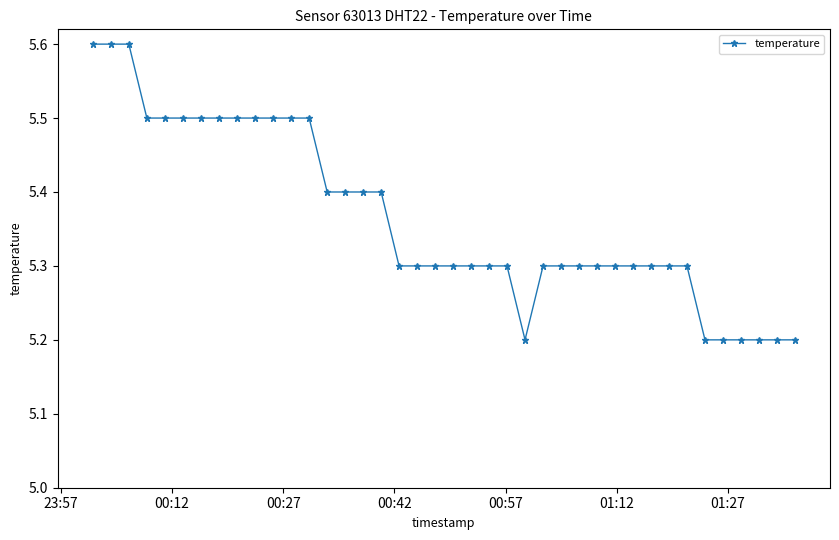

Count the values in the range 5 to 6.

40